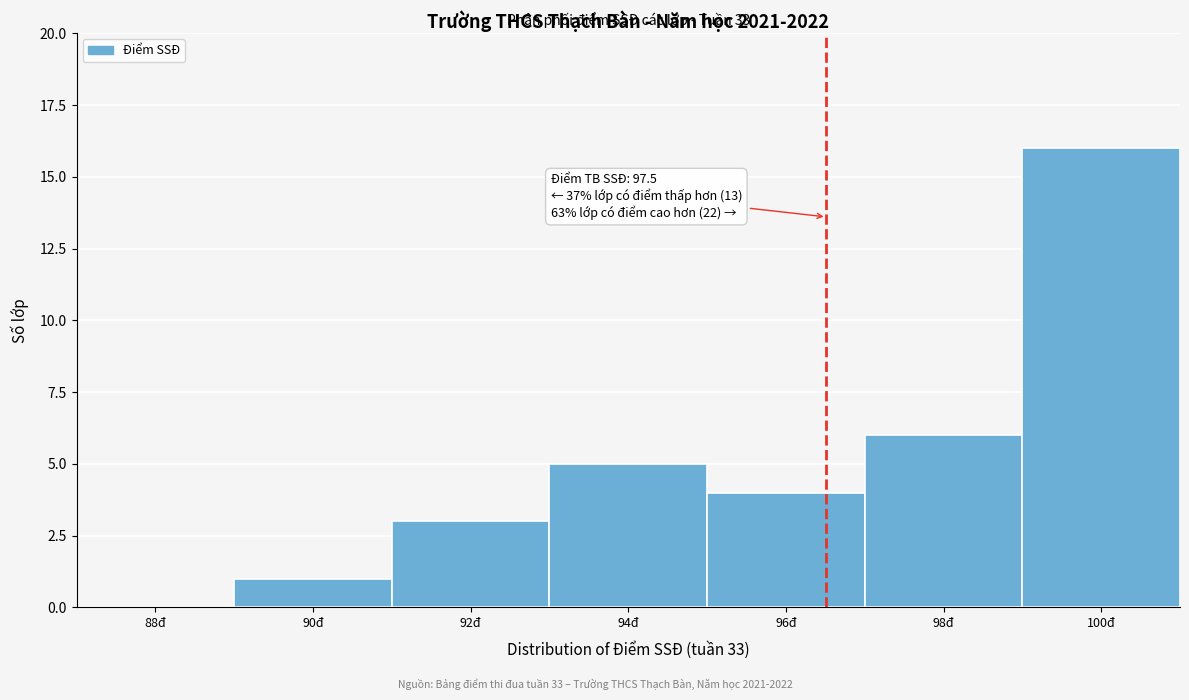

Reading left to right, extract all data points from this chart.

88đ=0	90đ=1	92đ=3	94đ=5	96đ=4	98đ=6	100đ=16